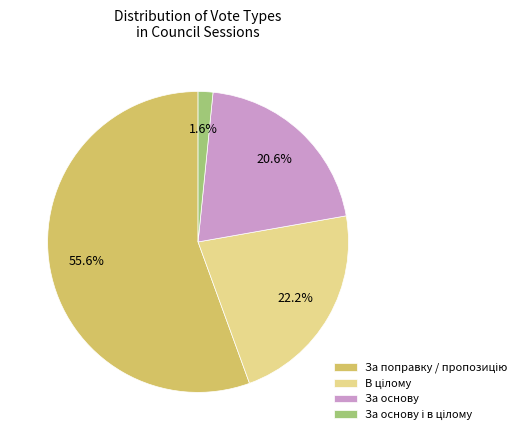

Is there a majority slice in this chart?

Yes